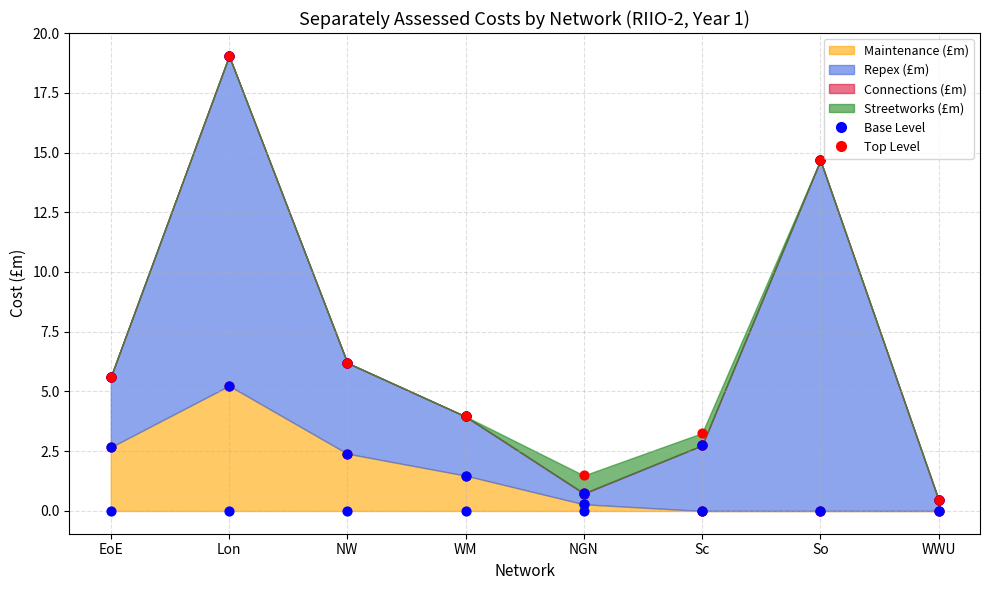

Which series contains the lowest Y value?

Maintenance (£m) (base)